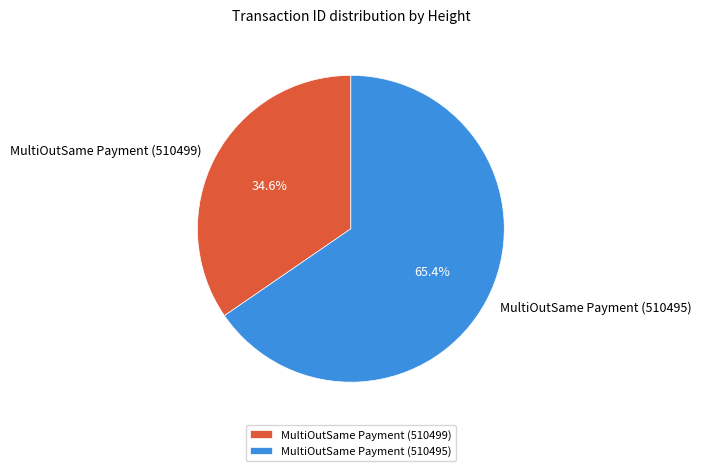

Which category has the smallest portion of the pie?

MultiOutSame Payment (510499)